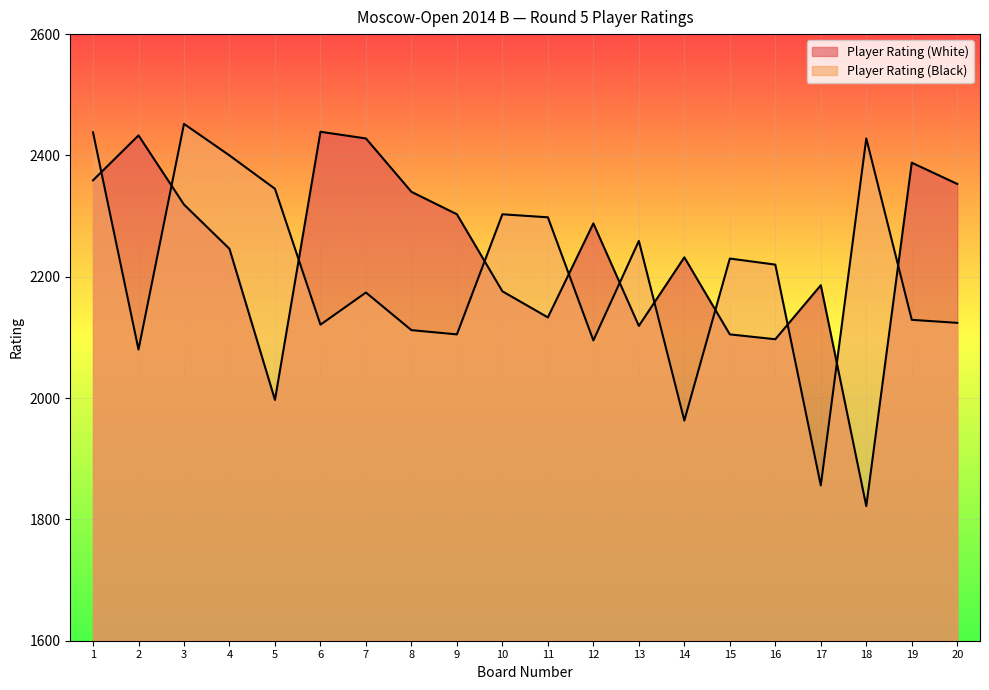

What is the sum of the Player Rating (Black) values at 13 and 6?

4380